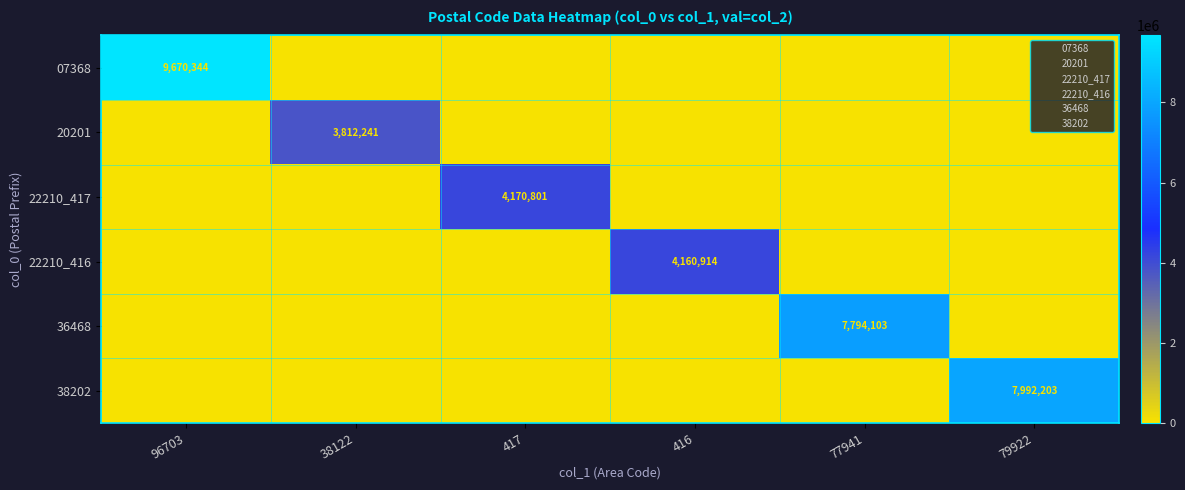

The value of 22210_416 at 79922 is 1. True or false?

False